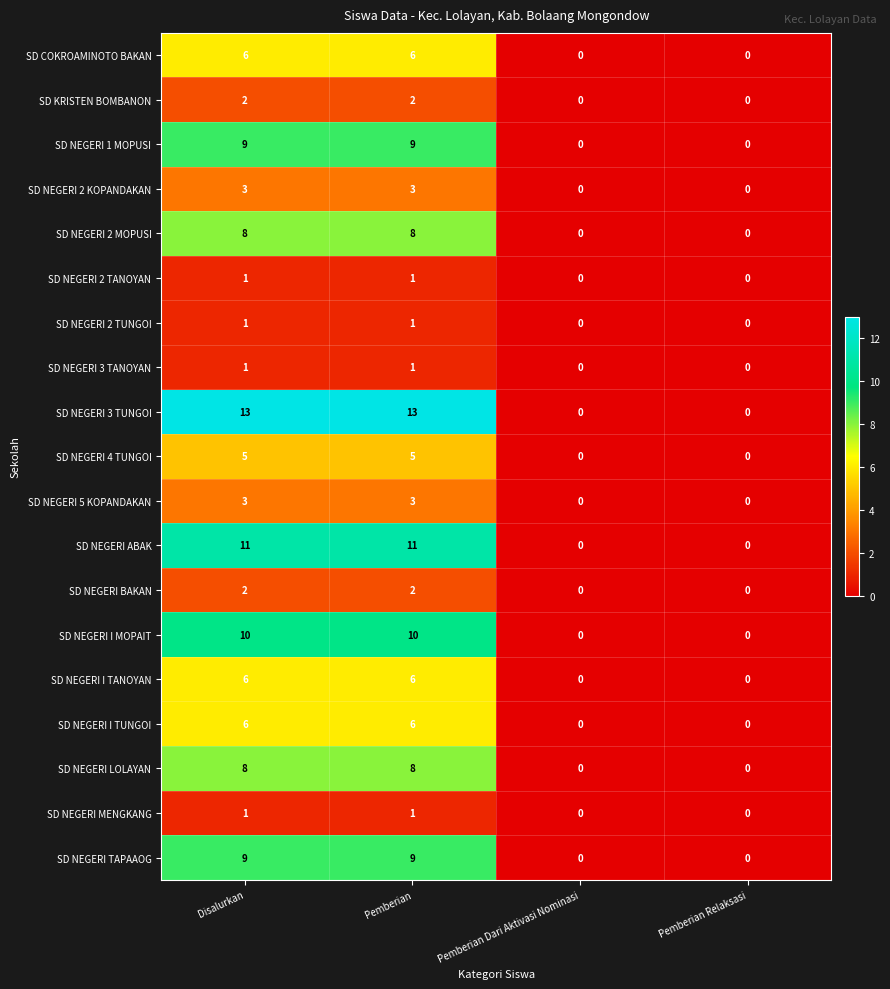

Count the number of categories in the chart.

4